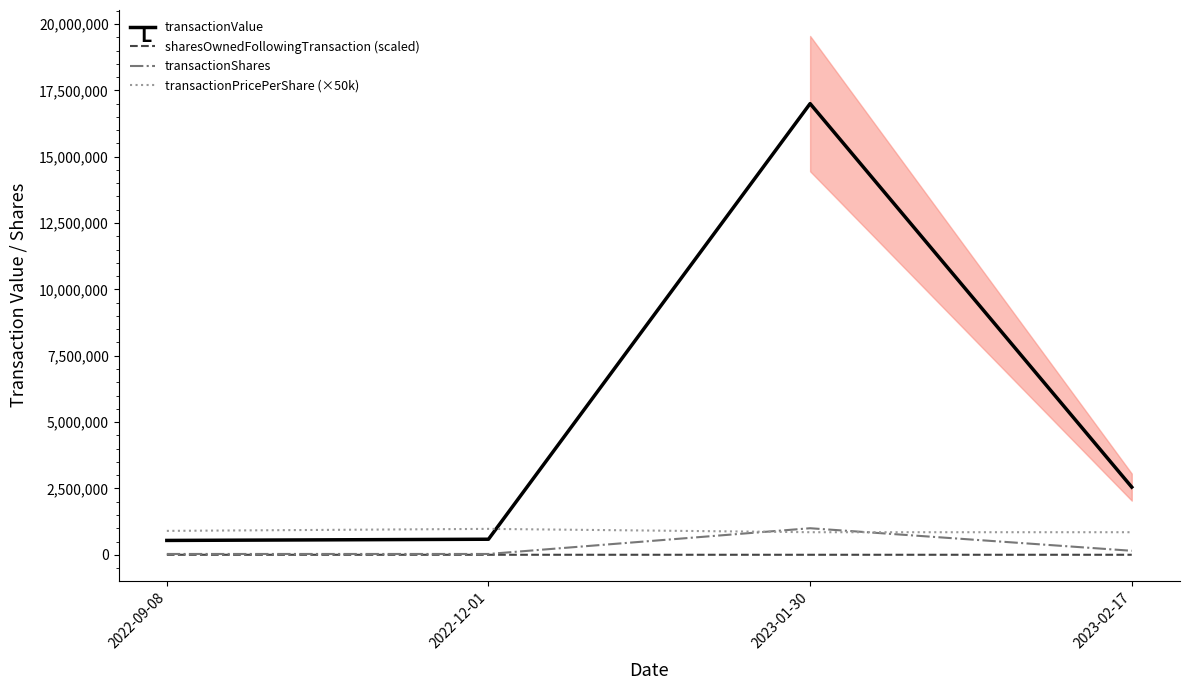

What is the minimum value for transactionValue?

540207.0